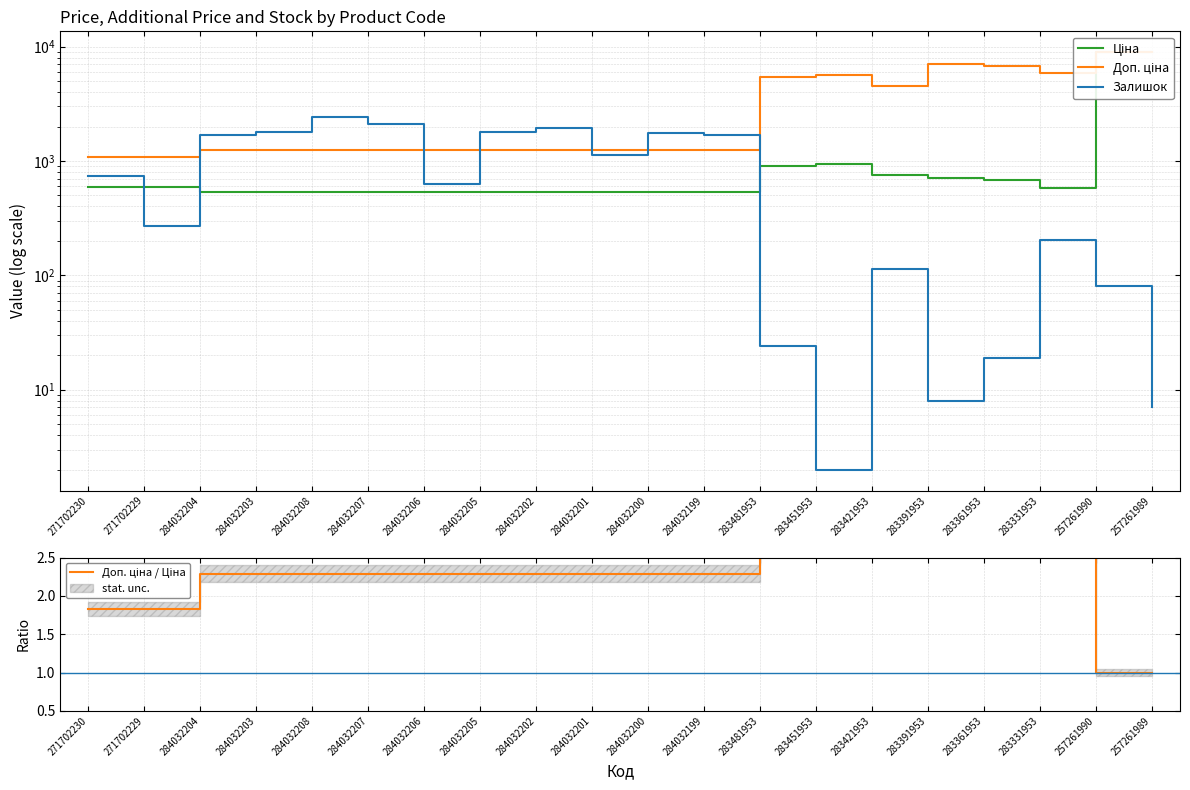

True or false: Ціна and Доп. ціна cross at least once.

False